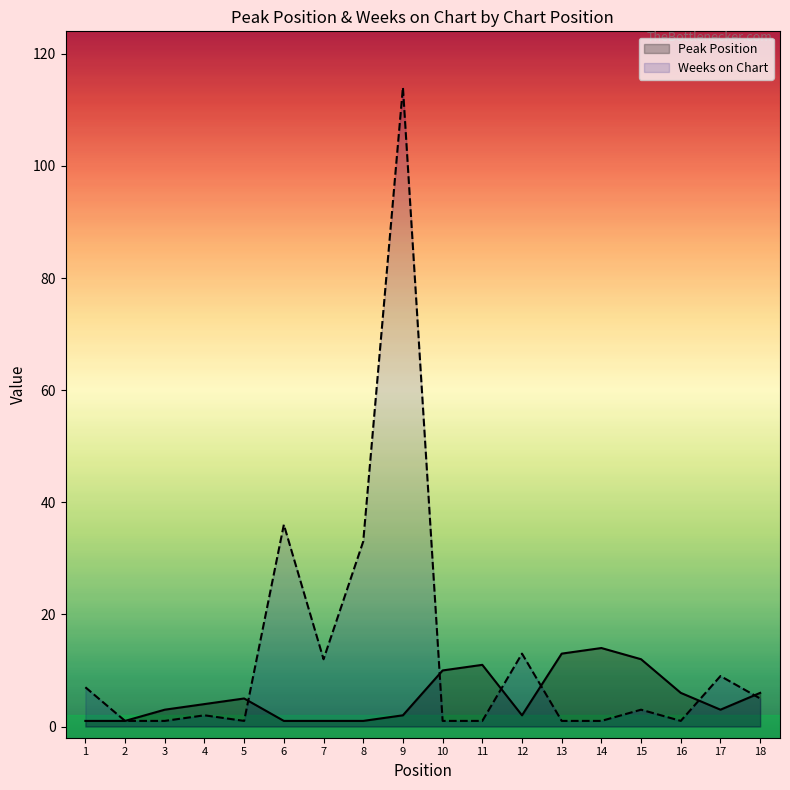

After their last crossing, which series has the higher values: Peak Position or Weeks on Chart?

Peak Position